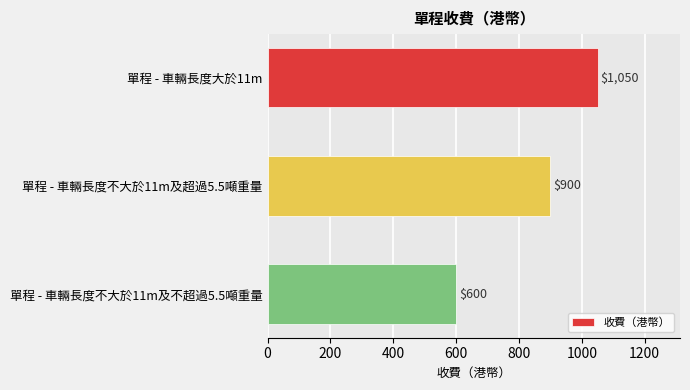

The chart shows a value of 600 at 單程 - 車輛長度不大於11m及不超過5.5噸重量. True or false?

True